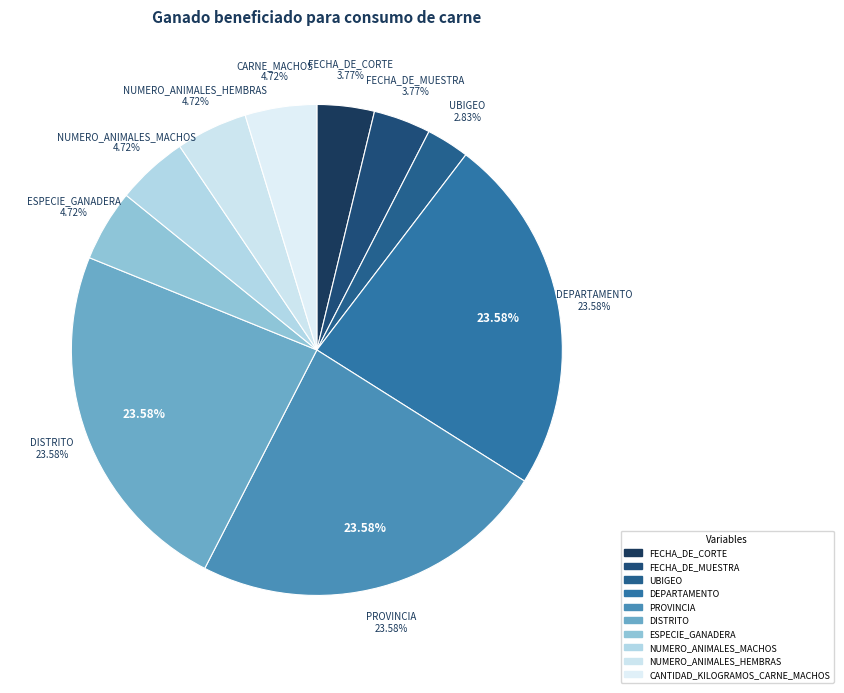

What percentage is the NUMERO_ANIMALES_HEMBRAS slice, to the nearest percent?

5%